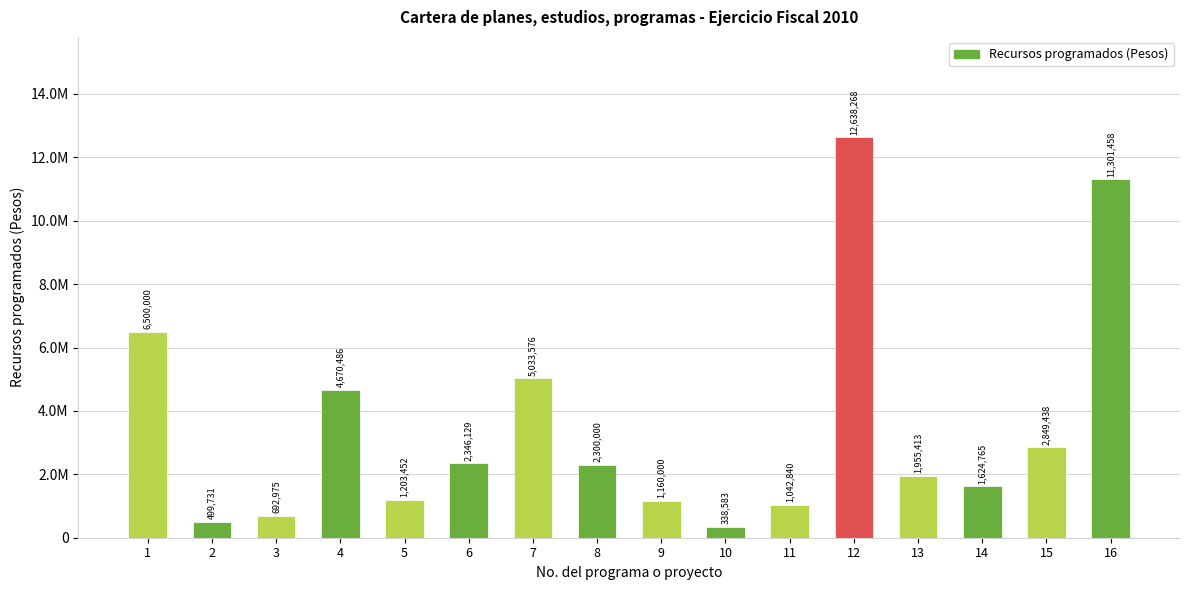

What is the change in value from 2 to 16?

+10801727.0